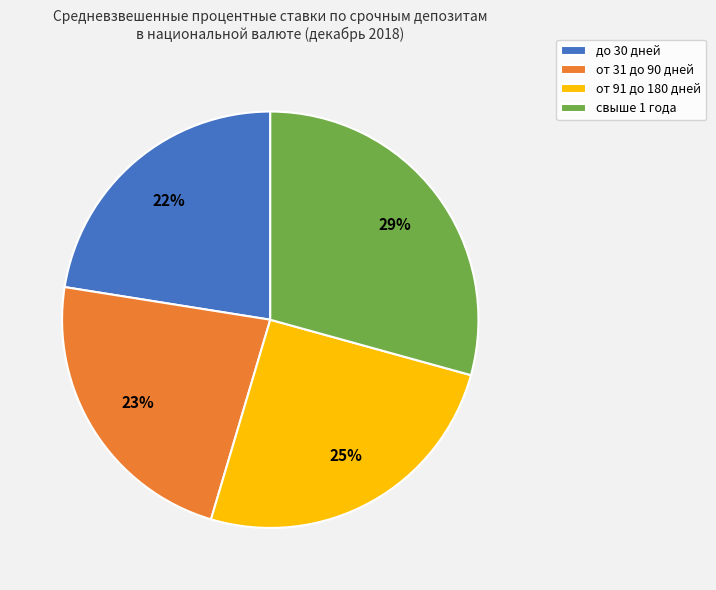

What percentage is the от 31 до 90 дней slice, to the nearest percent?

23%